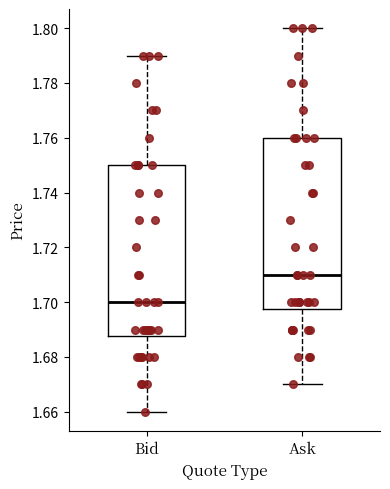

Reading left to right, transcribe this box plot: for each box, give where its median line is, the range the box spans, and where its two whiskers end, as read against the y-axis. The values are not printed on the chart, so give them approximately, as read against the axis.

Bid: median 1.700, box 1.688 to 1.750, whiskers 1.660 to 1.790
Ask: median 1.710, box 1.698 to 1.760, whiskers 1.670 to 1.800